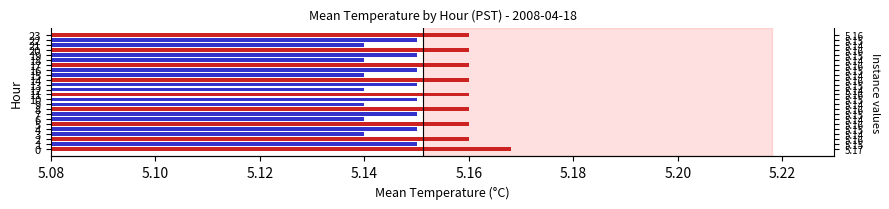

What is the ratio of the value at 21 to the value at 16?

1.0